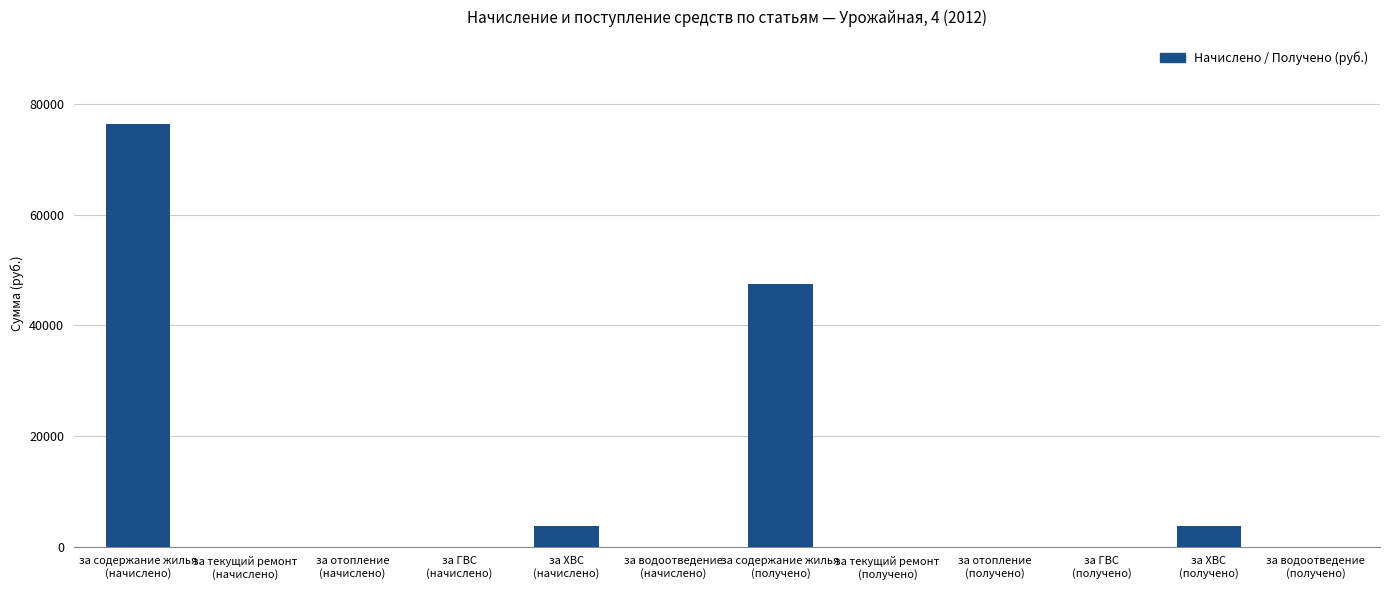

The value at за ХВС
(получено) is 3764.6. True or false?

True